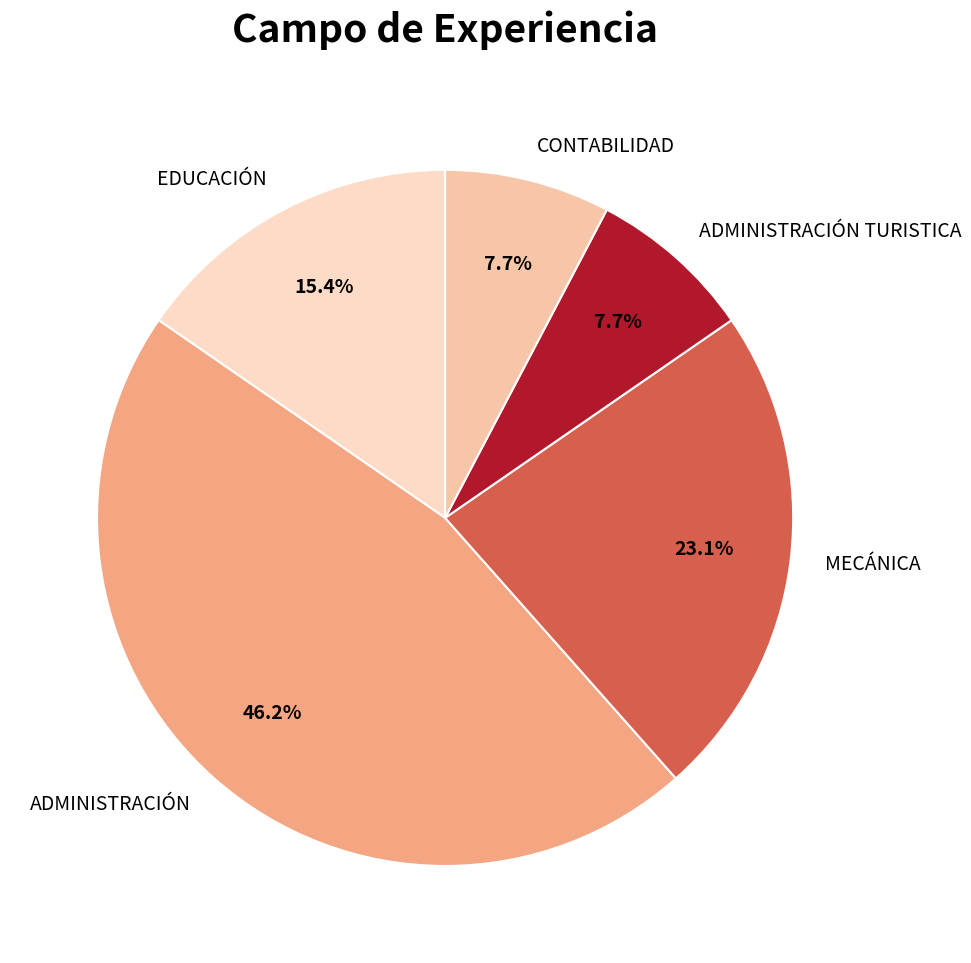

To the nearest percent, what portion does MECÁNICA represent?

23%